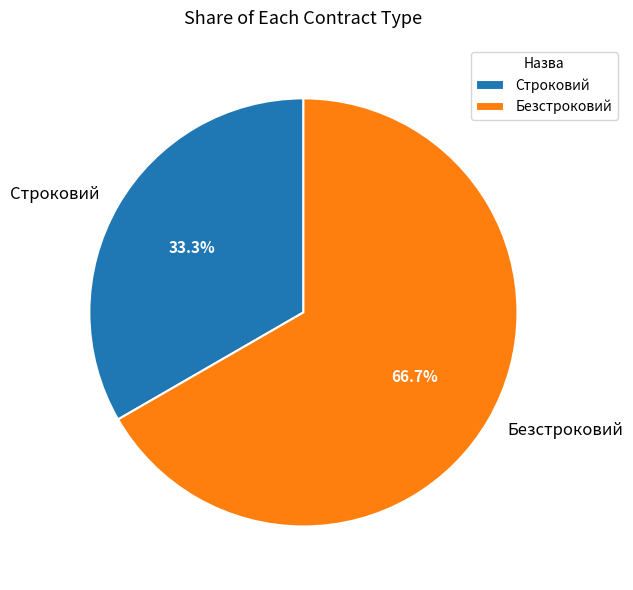

Rank the categories by value from highest to lowest.

Безстроковий, Строковий